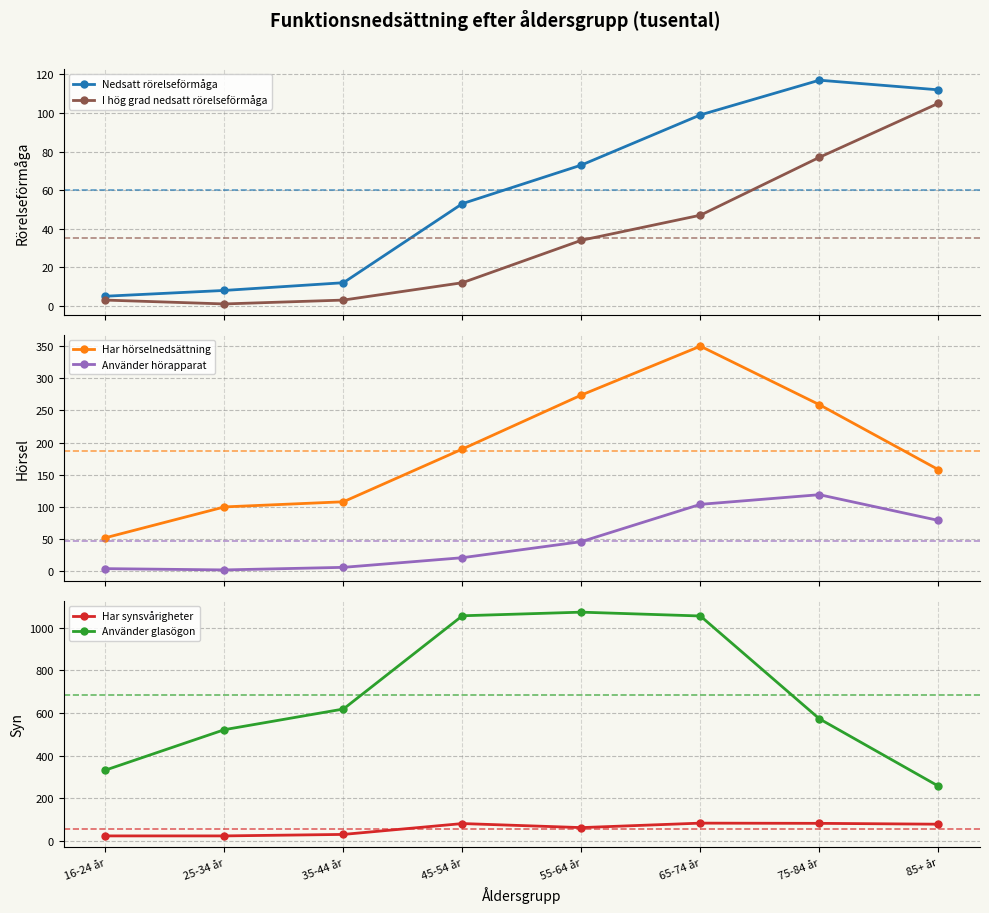

At which label does I hög grad nedsatt rörelseförmåga reach its peak?

85+ år